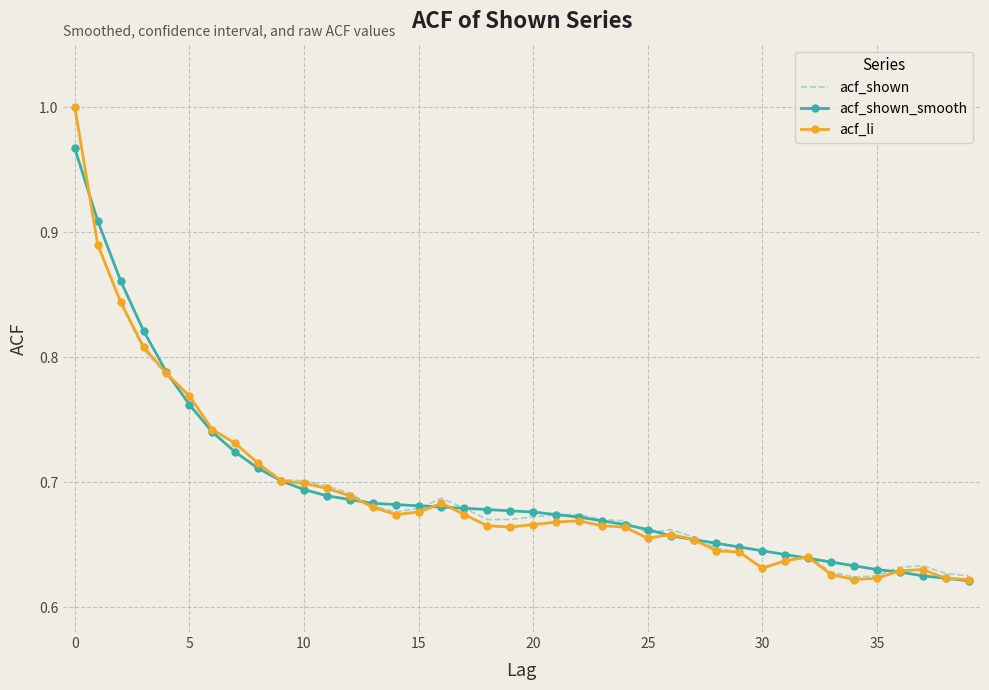

True or false: acf_shown_smooth and acf_li cross at least once.

True